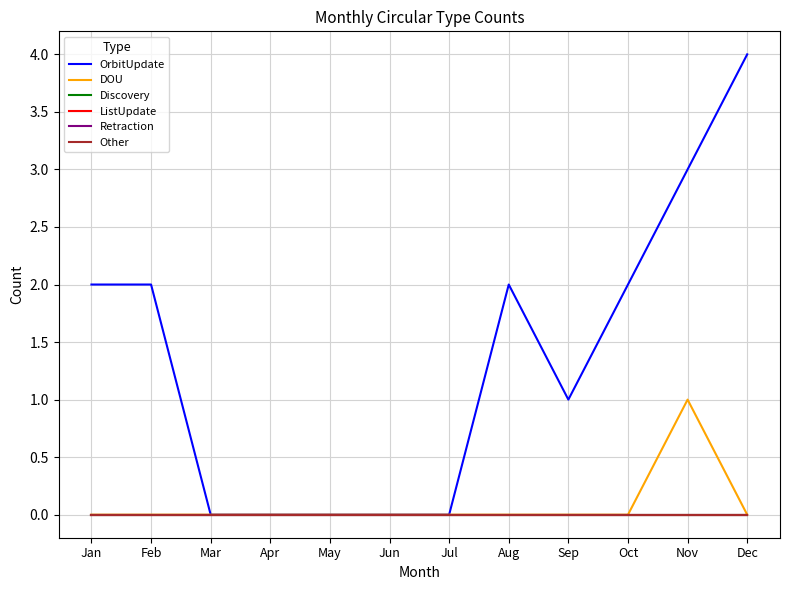

True or false: Retraction and DOU cross at least once.

False